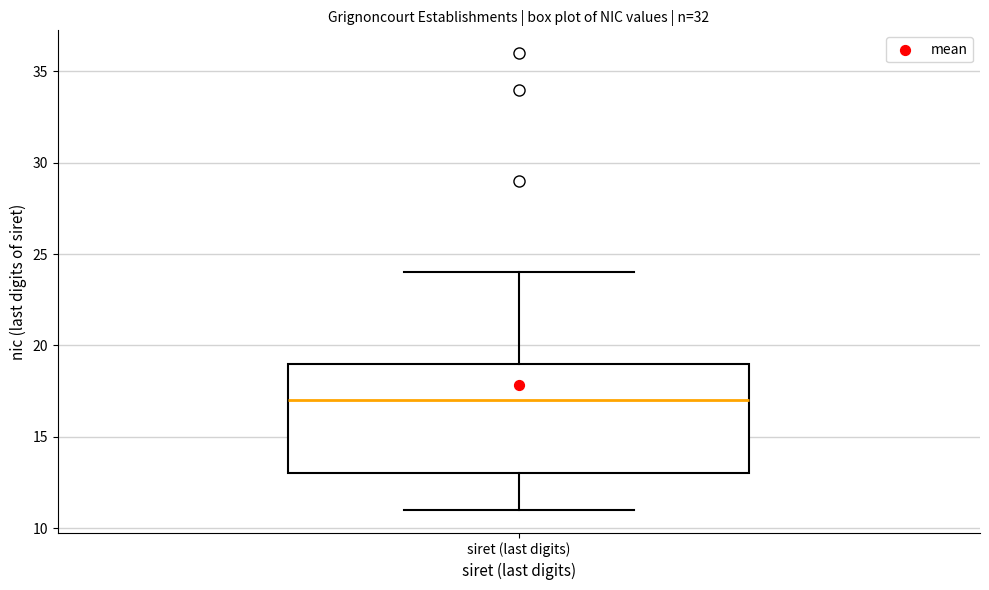

Transcribe this box plot: give where the median line is, the range the box spans, and where the two whiskers end, as read against the y-axis. The values are not printed on the chart, so give them approximately, as read against the axis.

median 17, box 13 to 19, whiskers 11 to 24